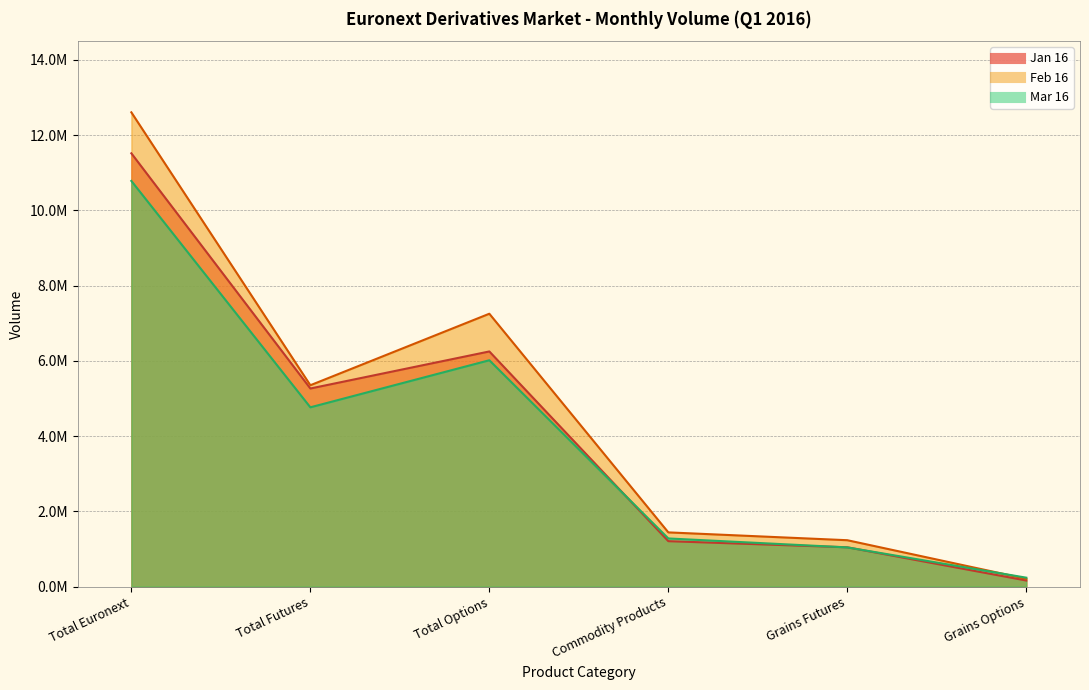

Which category has the highest value in the Jan 16 series?

Total Euronext